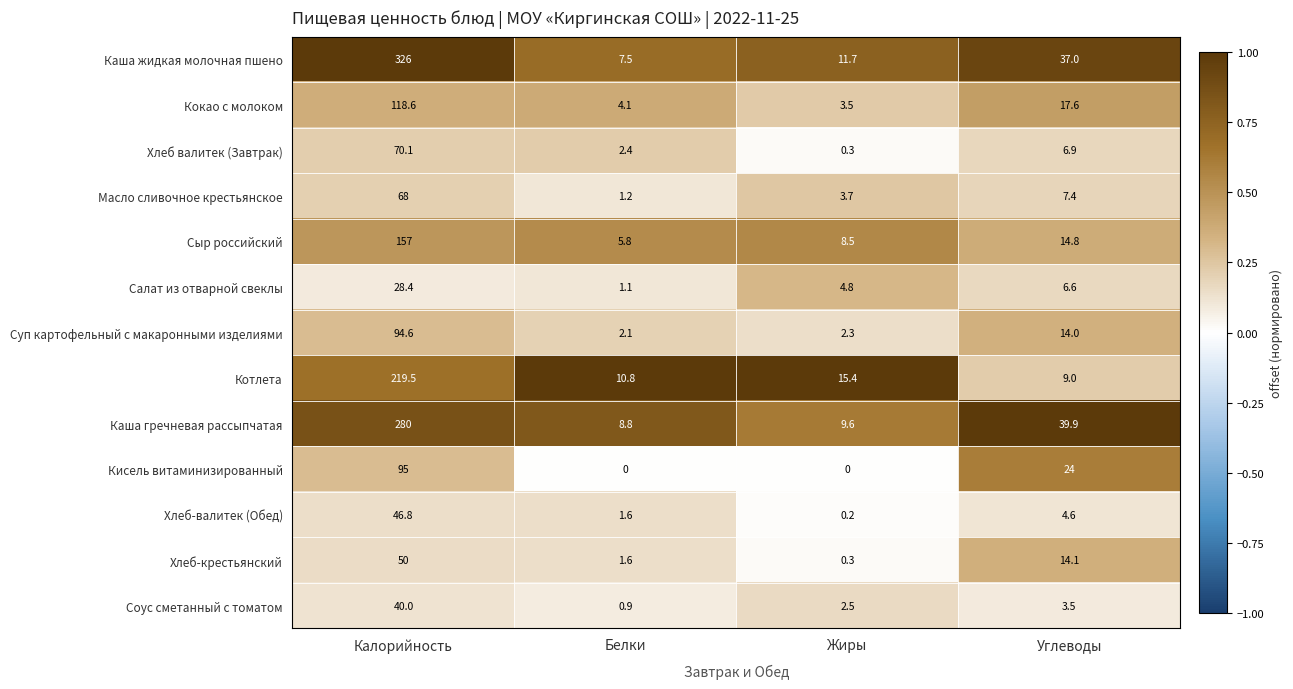

The Сыр российский series shows 5.4 at Углеводы. True or false?

False